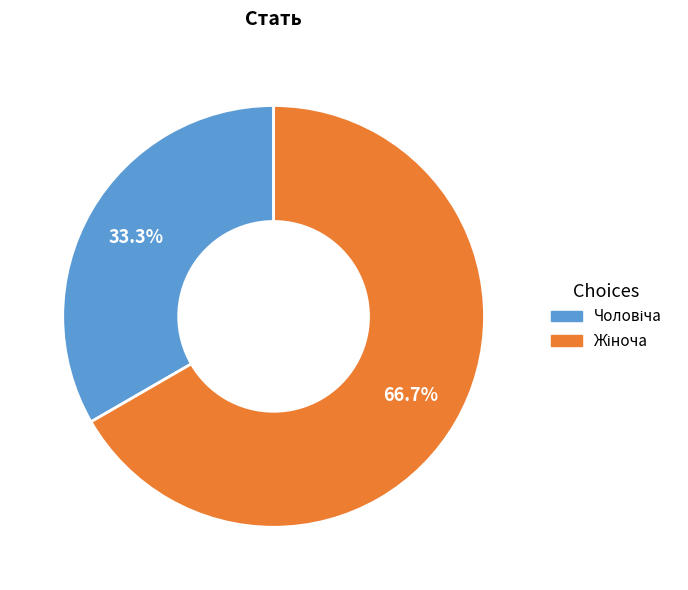

To the nearest percent, what is the difference between the largest and smallest slice percentages?

33%